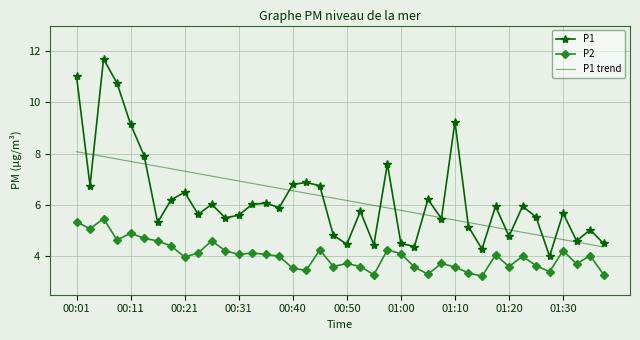

What is the highest value of the P2 series?

5.5